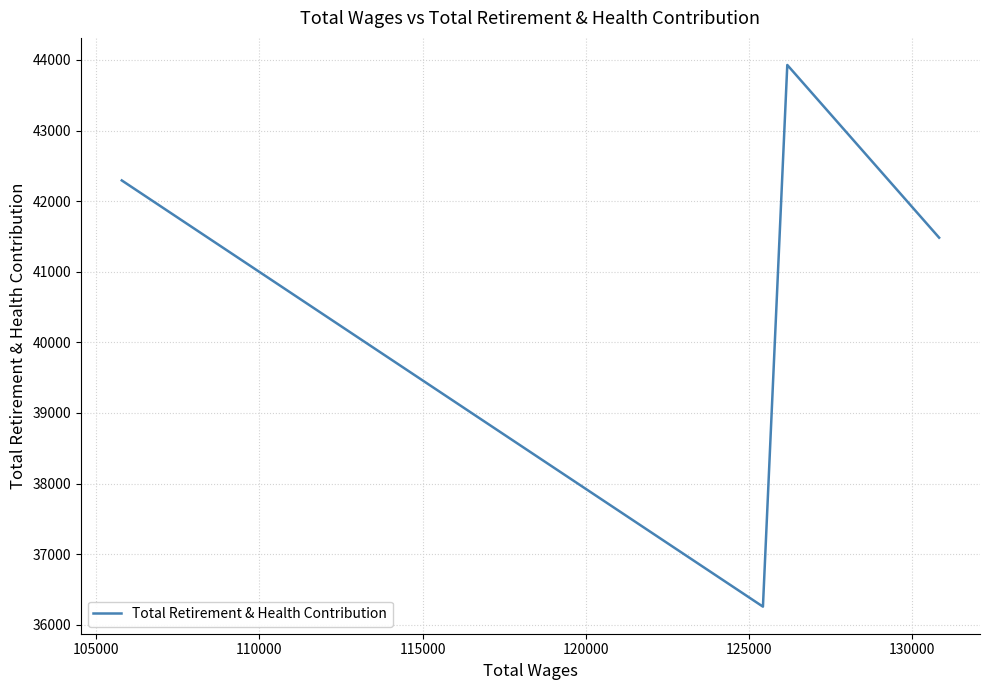

How many categories are shown in the chart?

4